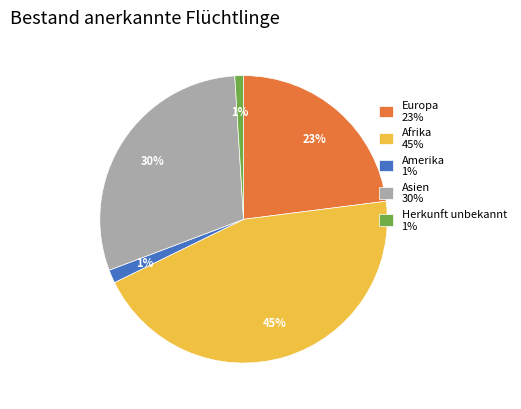

Count the number of slices in the pie.

5